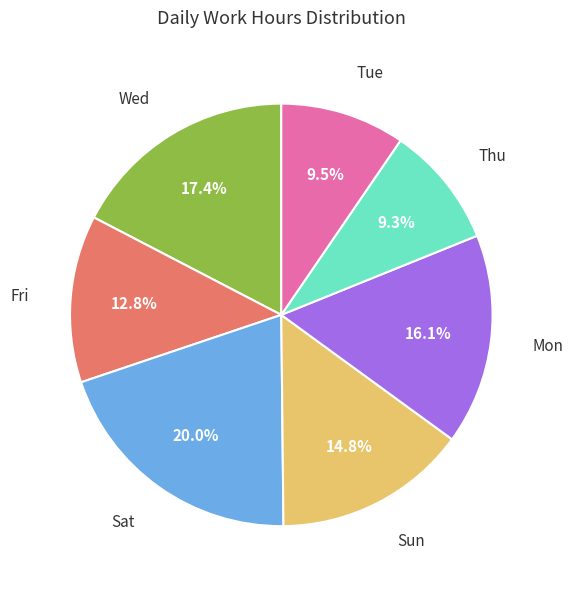

Which has a higher value, Mon or Sat?

Sat